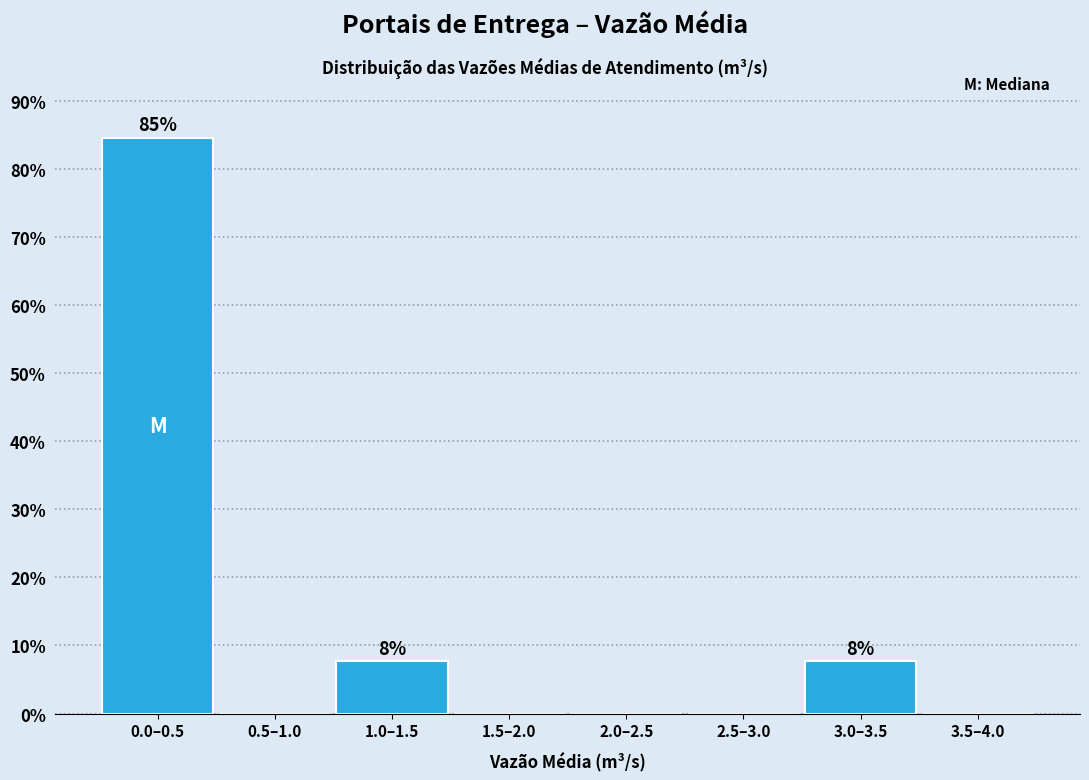

Reading left to right, what are all the values shown in this chart?

0.0–0.5=84.6	0.5–1.0=0.0	1.0–1.5=7.7	1.5–2.0=0.0	2.0–2.5=0.0	2.5–3.0=0.0	3.0–3.5=7.7	3.5–4.0=0.0